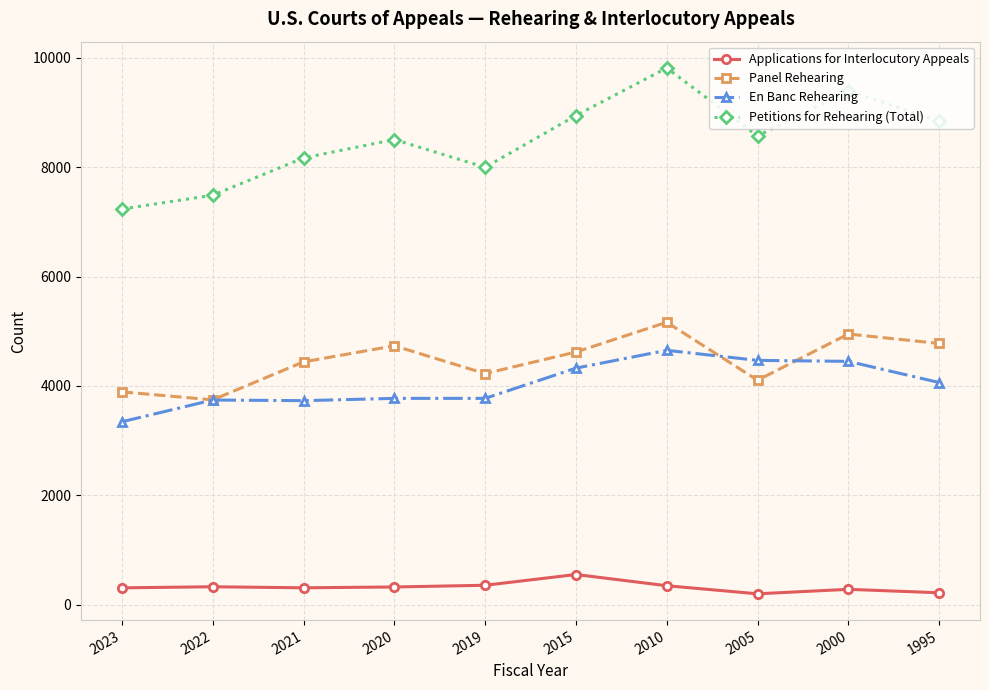

What is the maximum value shown in the chart?

9817